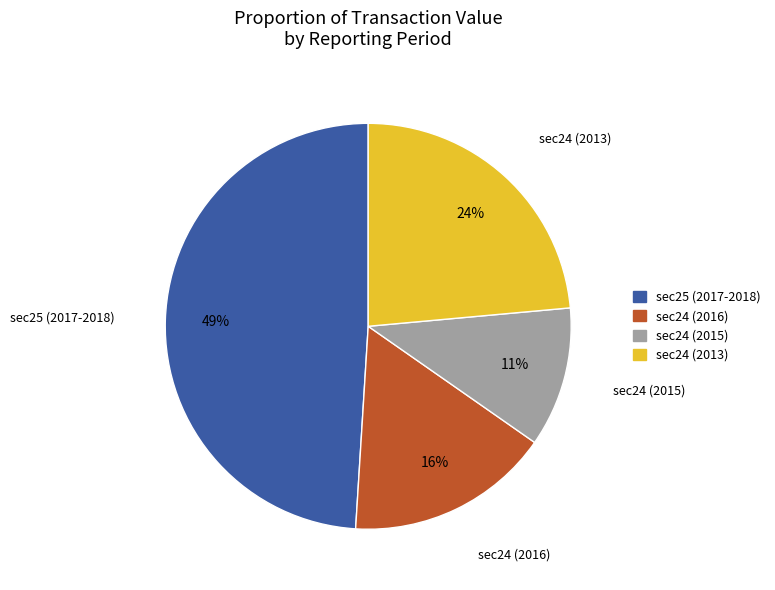

Rank the categories by value from highest to lowest.

sec25 (2017-2018), sec24 (2013), sec24 (2016), sec24 (2015)